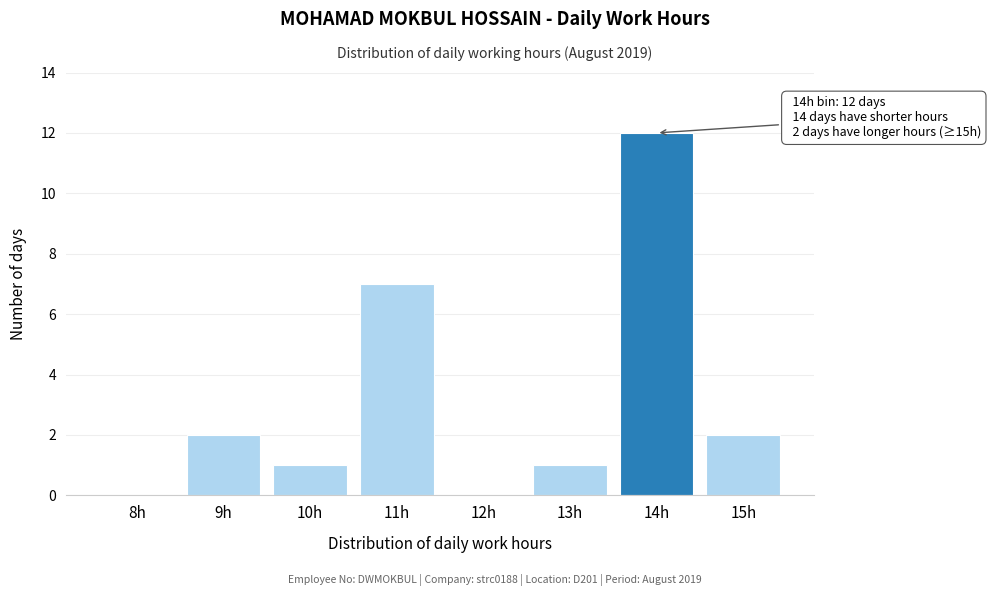

Reading left to right, transcribe all the data shown in this chart.

8h=0	9h=2	10h=1	11h=7	12h=0	13h=1	14h=12	15h=2